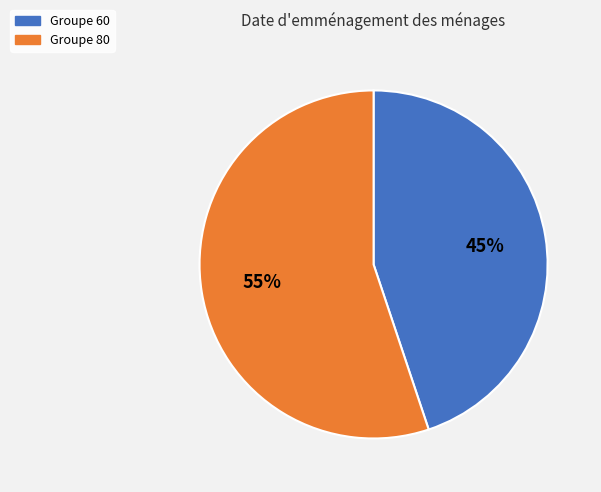

Rank the categories by value from lowest to highest.

Groupe 60, Groupe 80